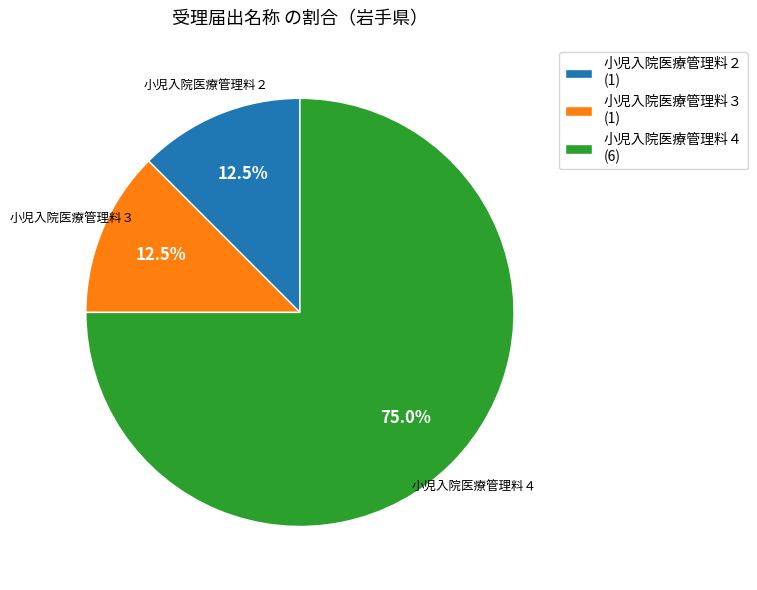

Between 小児入院医療管理料３ and 小児入院医療管理料４, which is larger?

小児入院医療管理料４